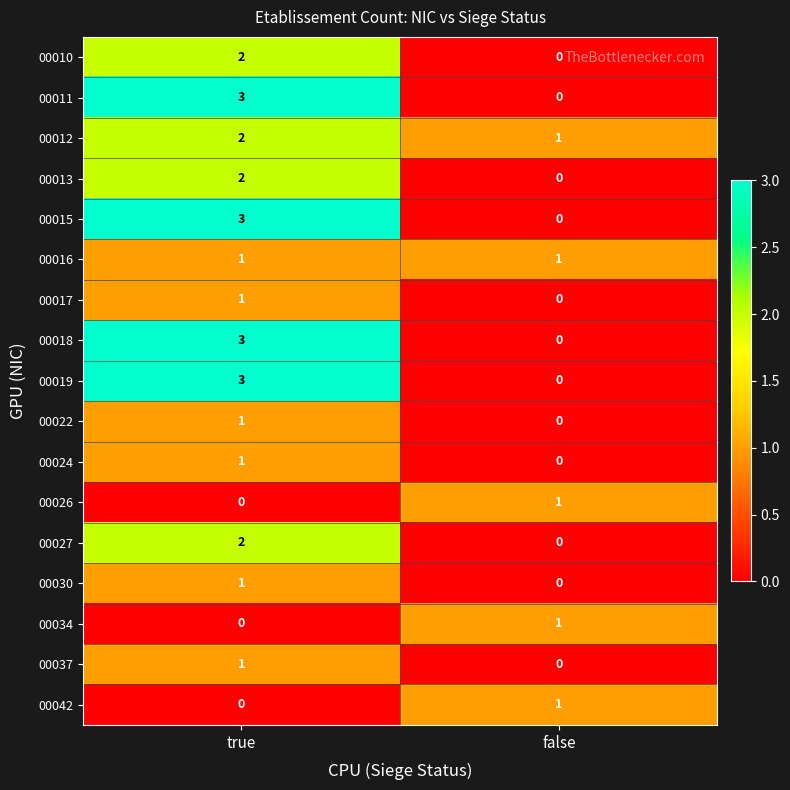

What is the greatest value displayed?

3